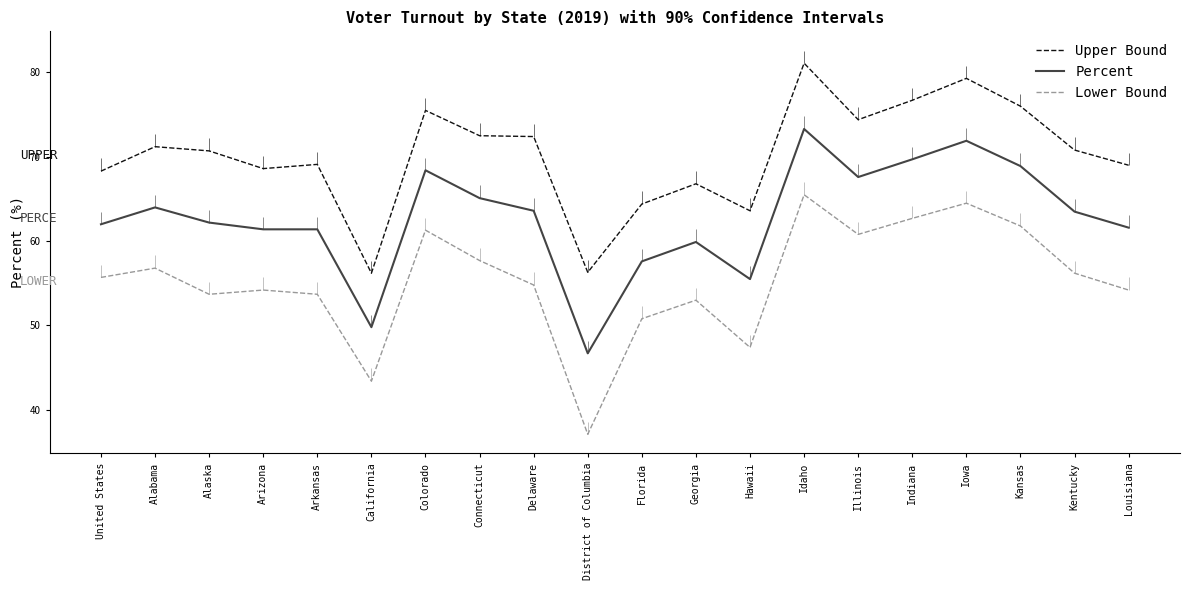

What is the value of the Percent point at the 8th from the left?

65.1